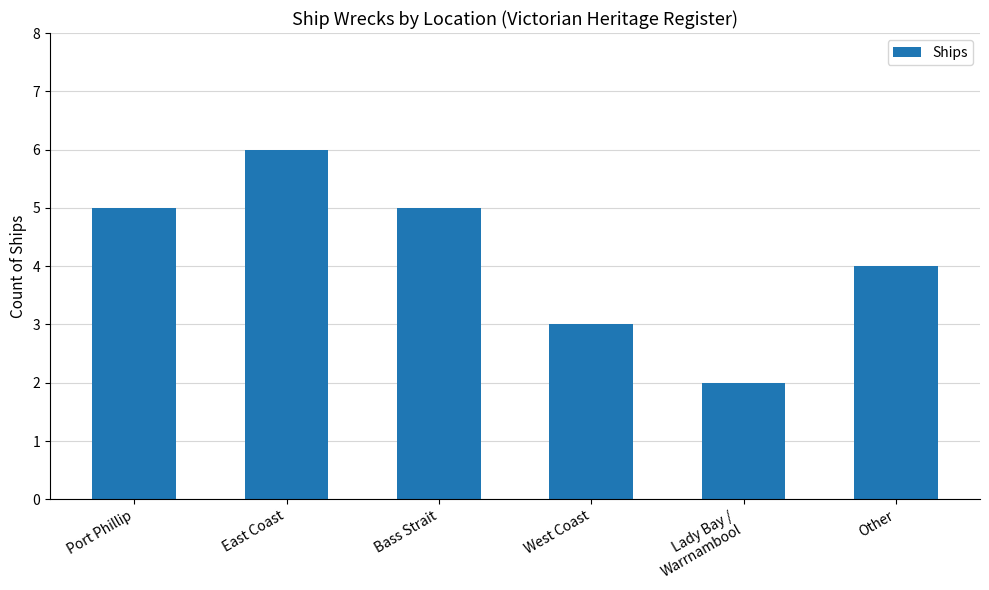

What is the change in value from Lady Bay /
Warrnambool to Other?

+2